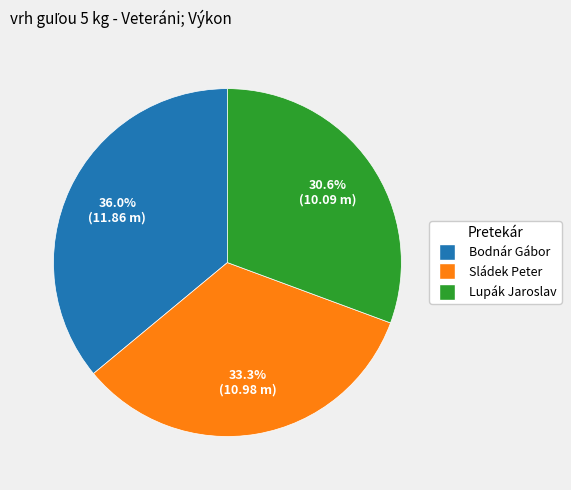

To the nearest percent, what is the difference between the Lupák Jaroslav and Bodnár Gábor slice percentages?

5%